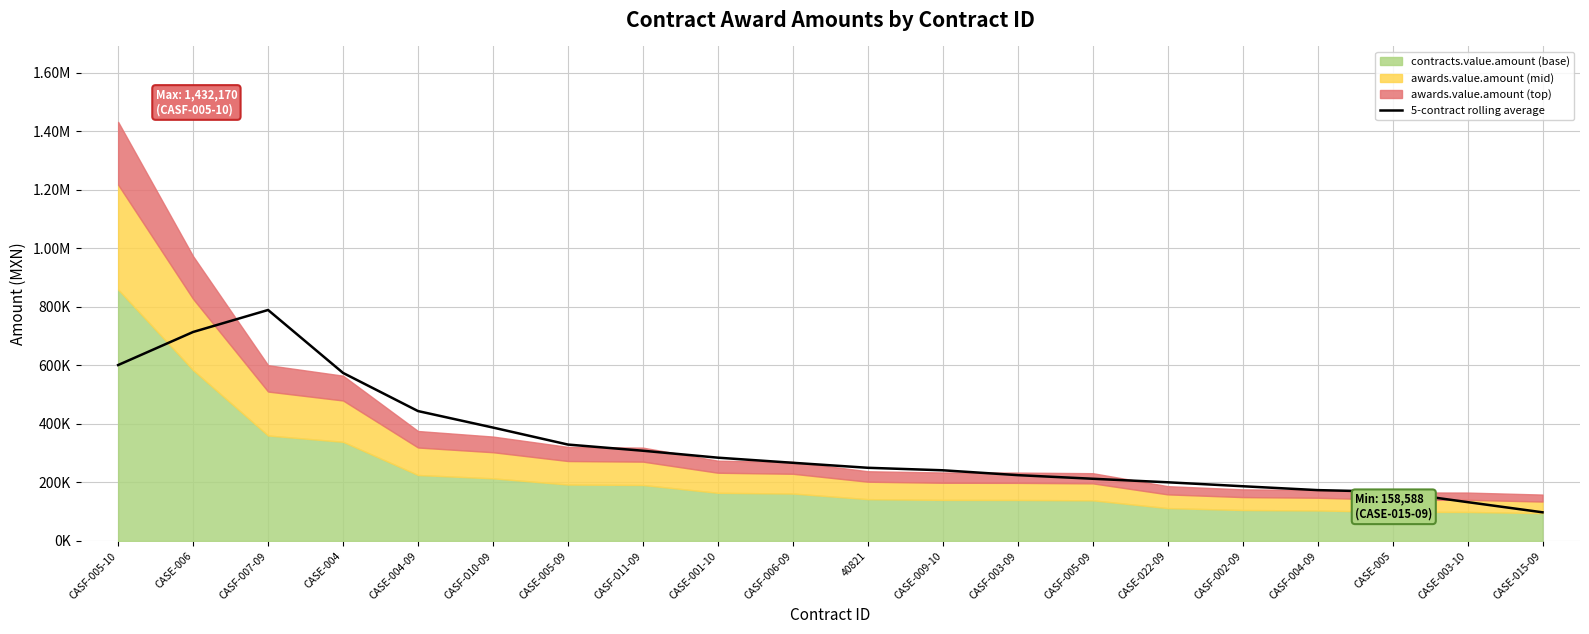

What is the label of the 20th point from the right?

CASF-005-10